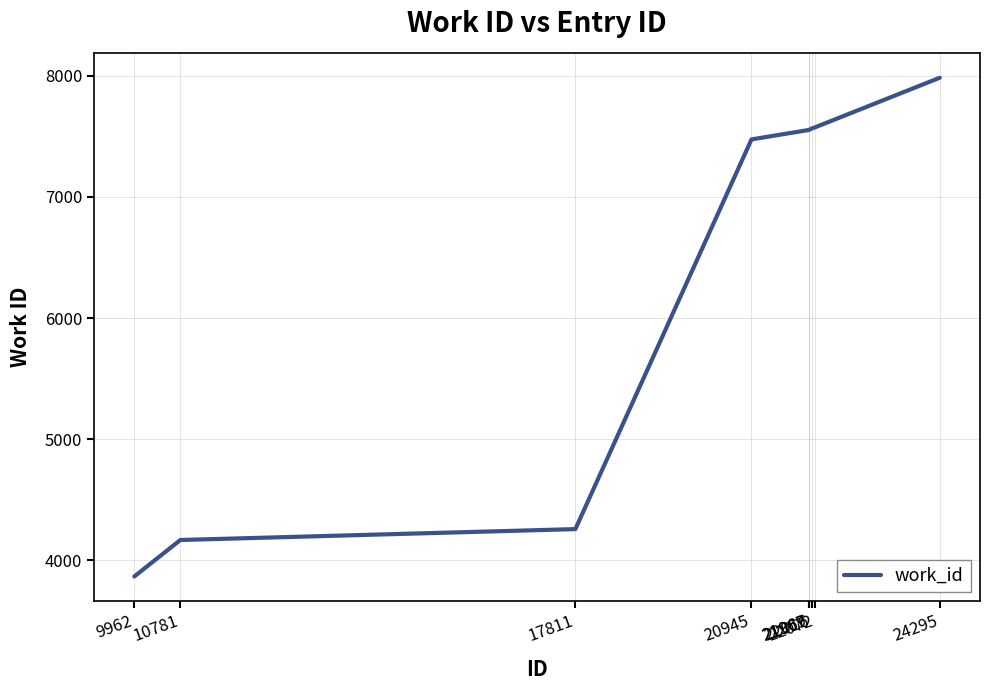

What is the greatest value displayed?

7984